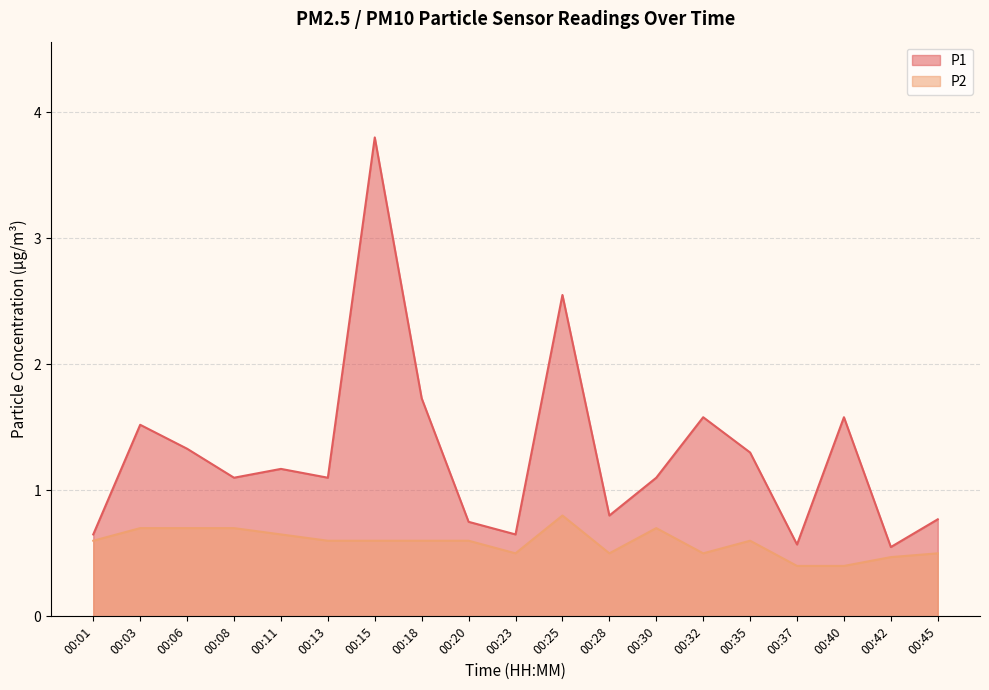

Count the P2 values in the range 0 to 1.

19